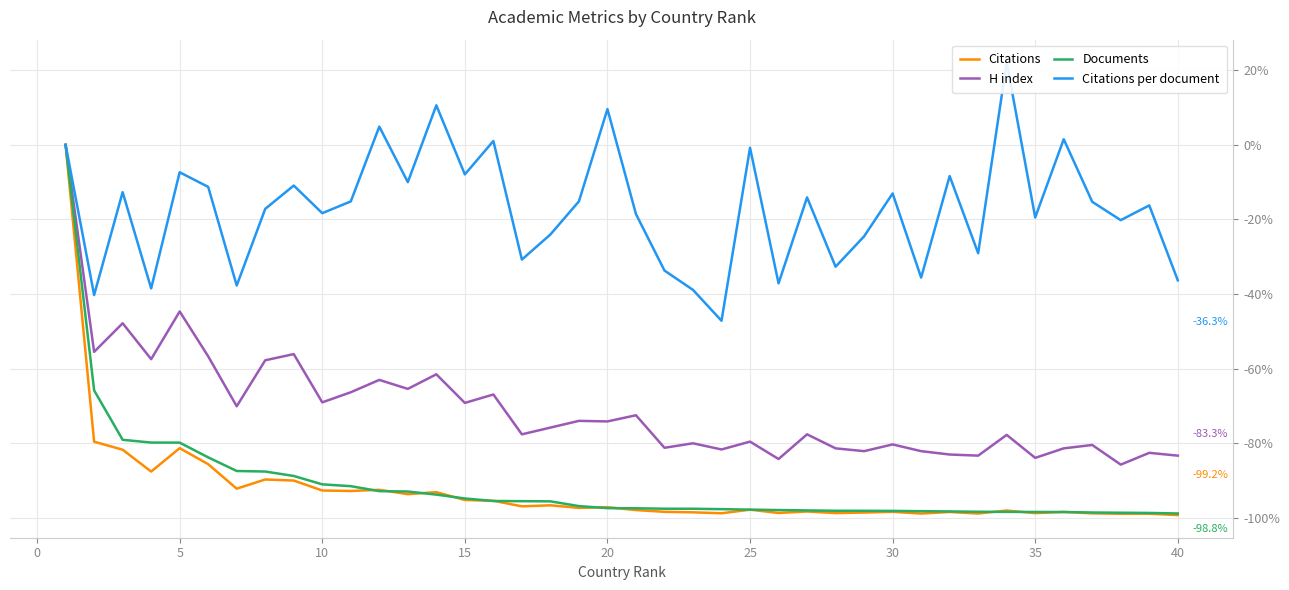

How many values in the Citations per document series exceed -15?

17